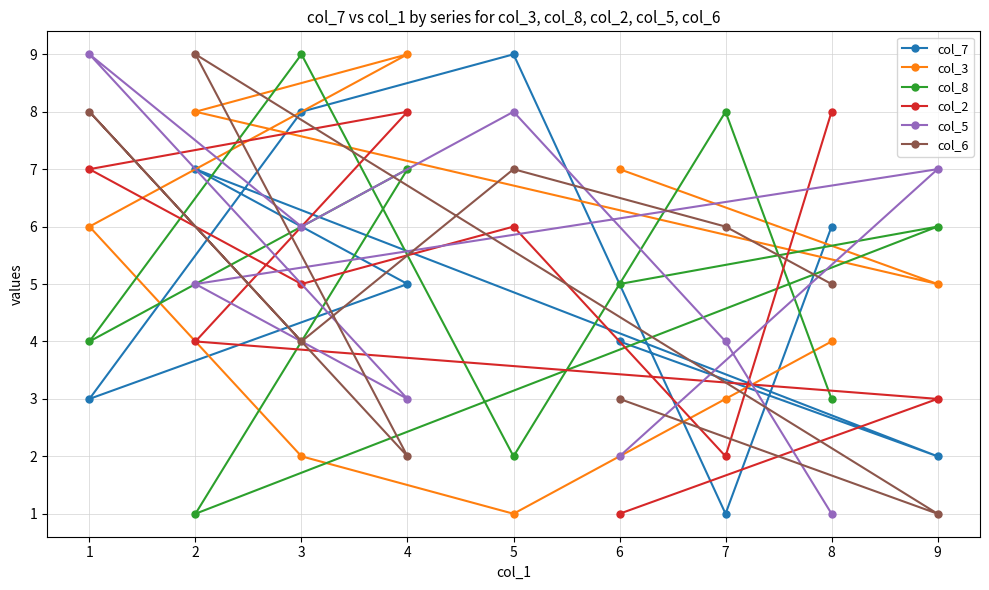

Is this an area chart (filled region under the line)?

No